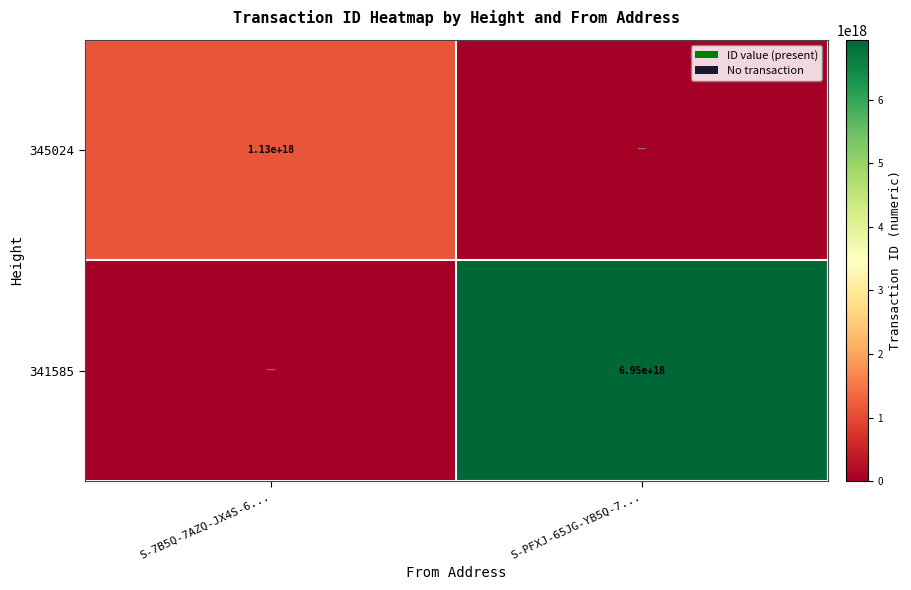

The 341585 series shows 10059957237526560768 at S-PFXJ-65JG-YB5Q-7.... True or false?

False